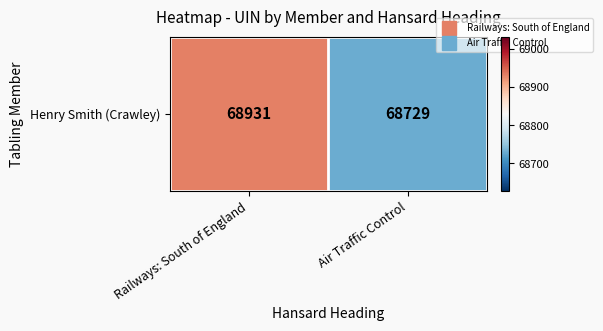

Reading left to right, extract all data points from this chart.

Railways: South of England=68931	Air Traffic Control=68729